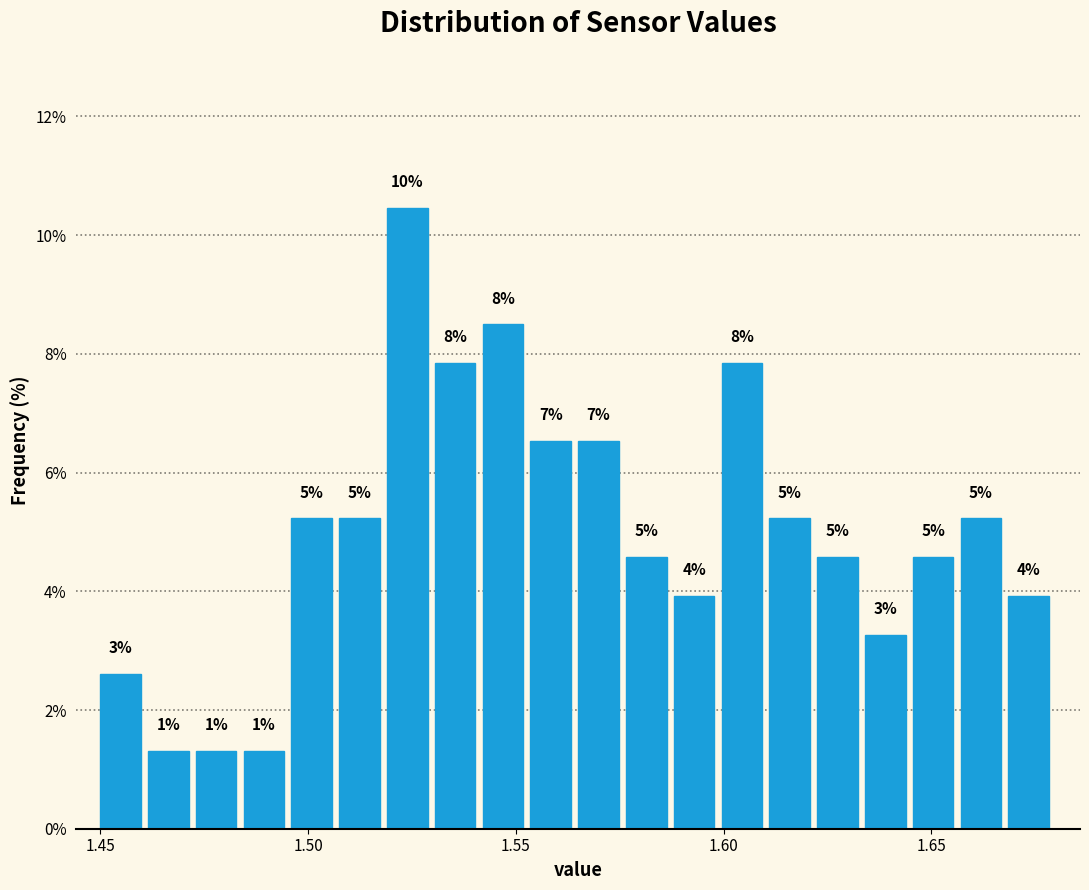

Around what value on the x-axis is the tallest bar? Give the approximate position of its centre, as read against the axis.

1.525